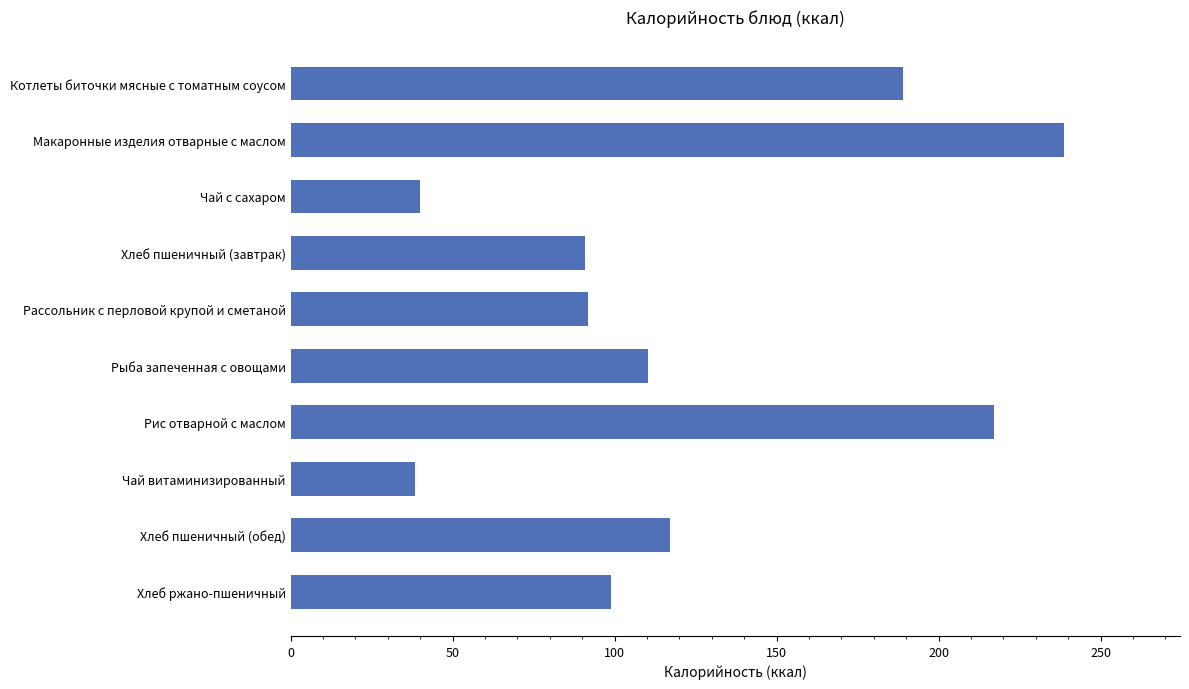

The value at Рыба запеченная с овощами is 110.2. True or false?

True